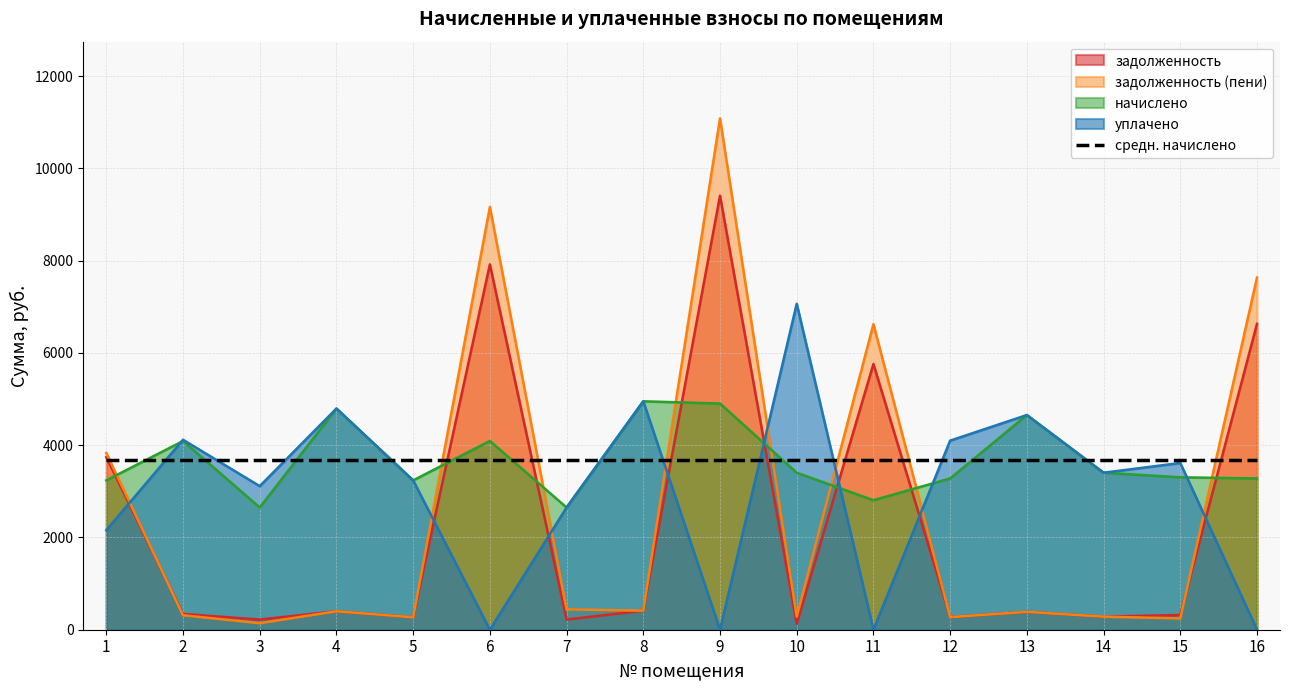

In начислено, how many points are lower than both neighbors (excluding endpoints)?

4